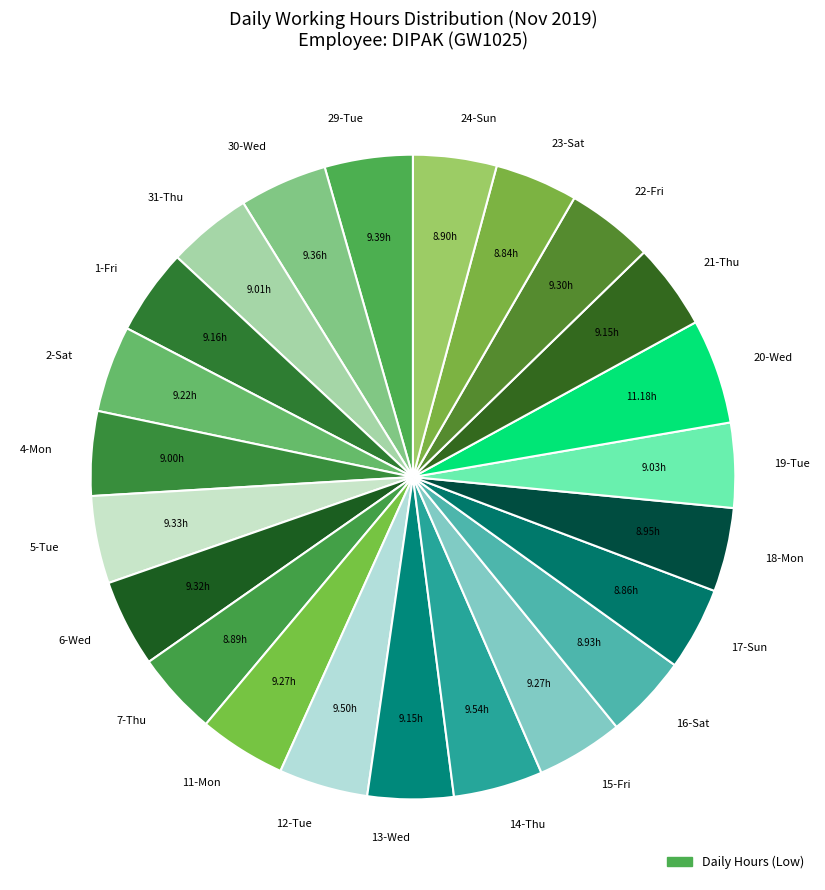

Approximately how many times larger is the value at 17-Sun compared to 5-Tue?

0.9